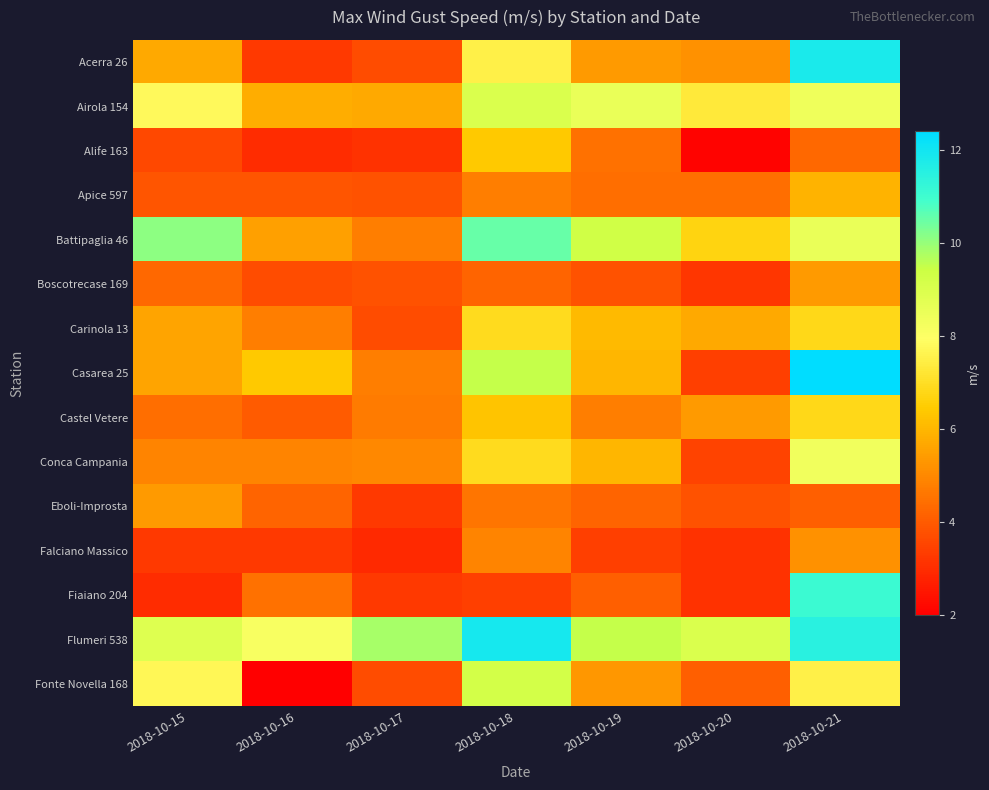

Which series has the largest total across all categories?

Flumeri 538